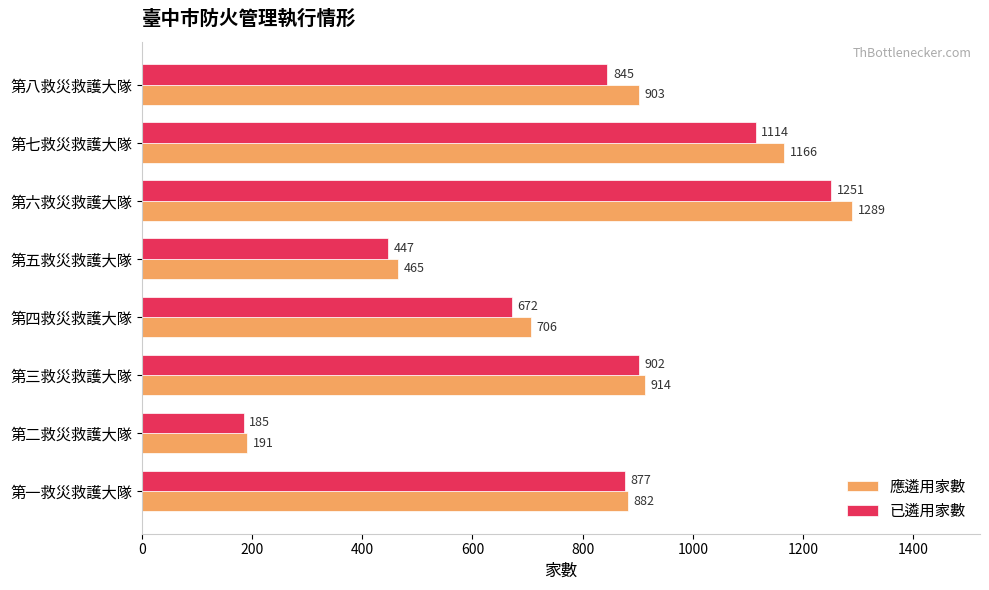

List the series in order of their peak value, highest first.

應遴用家數, 已遴用家數